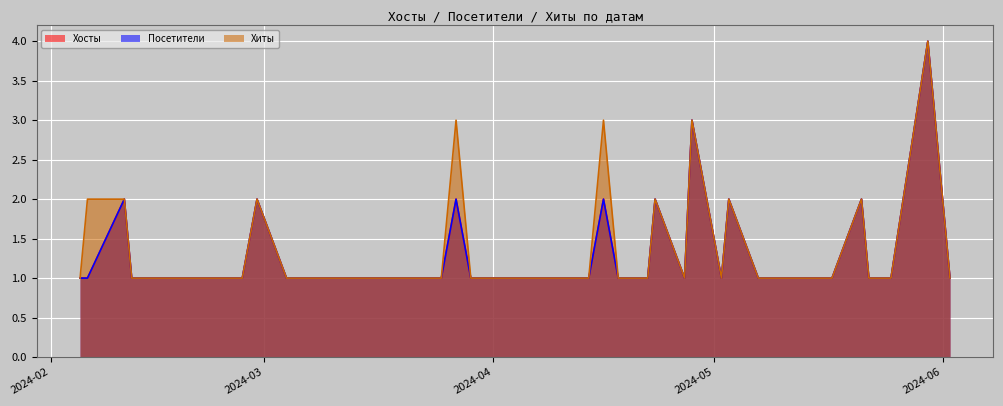

What is the sum of all Хосты values?

54